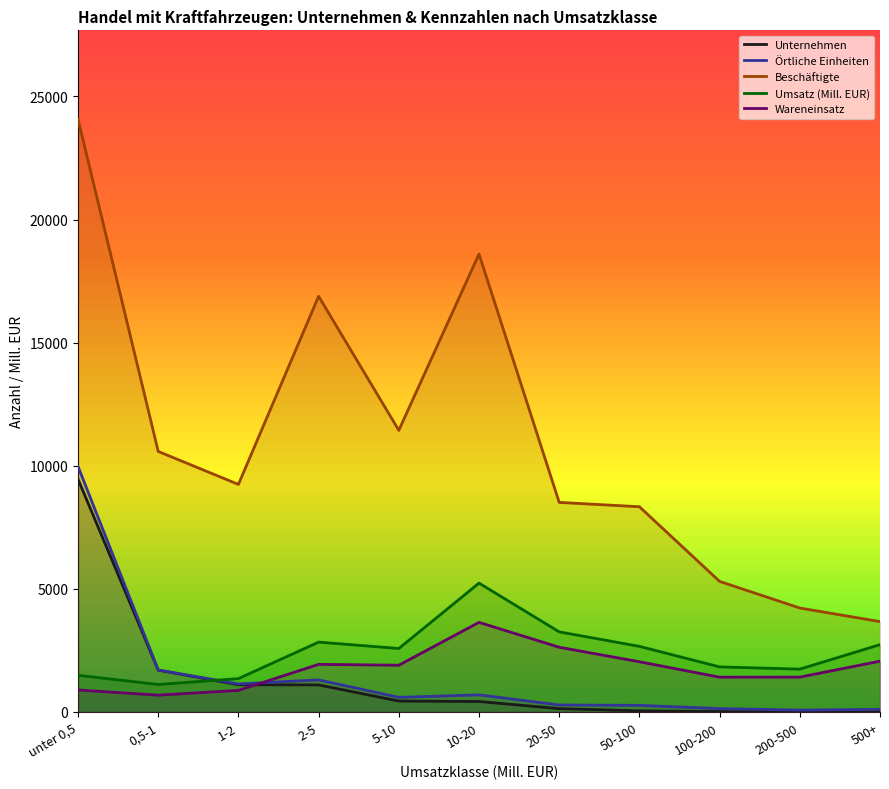

How many times do Wareneinsatz and Unternehmen cross each other?

1